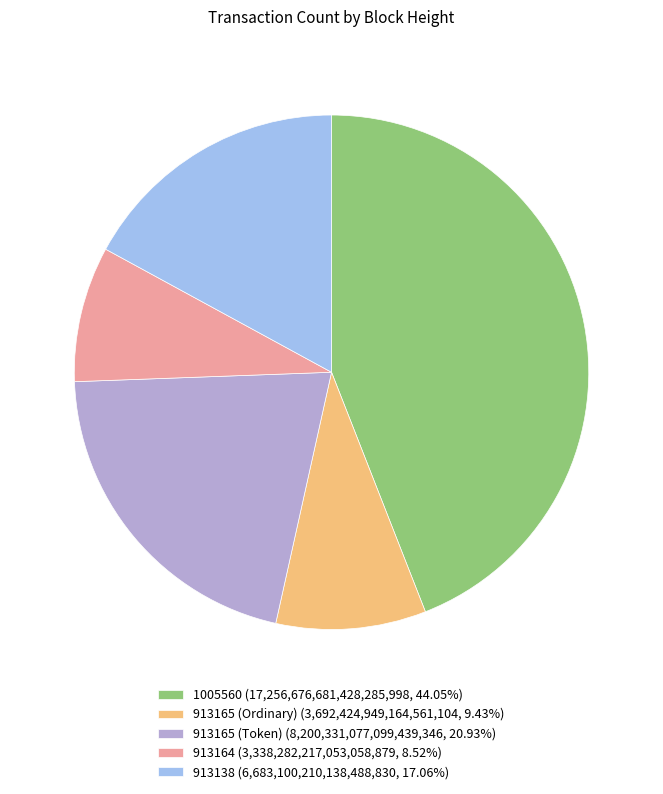

True or false: 913165 (Ordinary) accounts for 9% of the total.

True